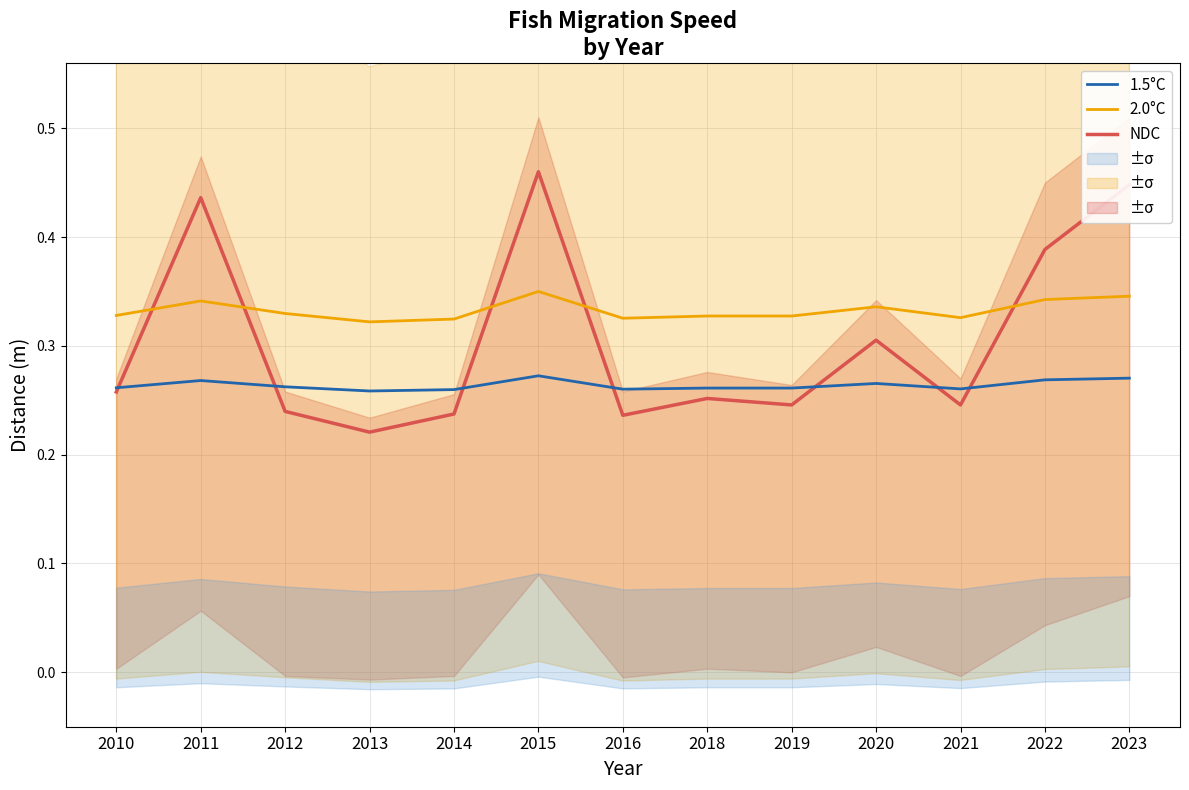

Reading right to left, list all the values displayed in this chart.

NDC: 2023=0.4	2022=0.4	2021=0.2	2020=0.3	2019=0.2	2018=0.3	2016=0.2	2015=0.5	2014=0.2	2013=0.2	2012=0.2	2011=0.4	2010=0.3
2.0°C: 2023=0.3	2022=0.3	2021=0.3	2020=0.3	2019=0.3	2018=0.3	2016=0.3	2015=0.3	2014=0.3	2013=0.3	2012=0.3	2011=0.3	2010=0.3
1.5°C: 2023=0.3	2022=0.3	2021=0.3	2020=0.3	2019=0.3	2018=0.3	2016=0.3	2015=0.3	2014=0.3	2013=0.3	2012=0.3	2011=0.3	2010=0.3